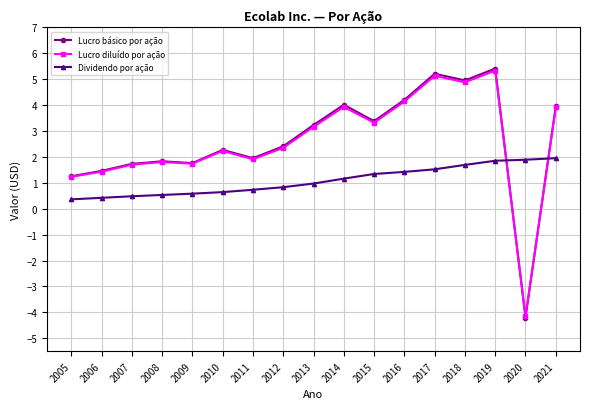

What is the difference between the maximum and minimum values in the Dividendo por ação series?

1.6